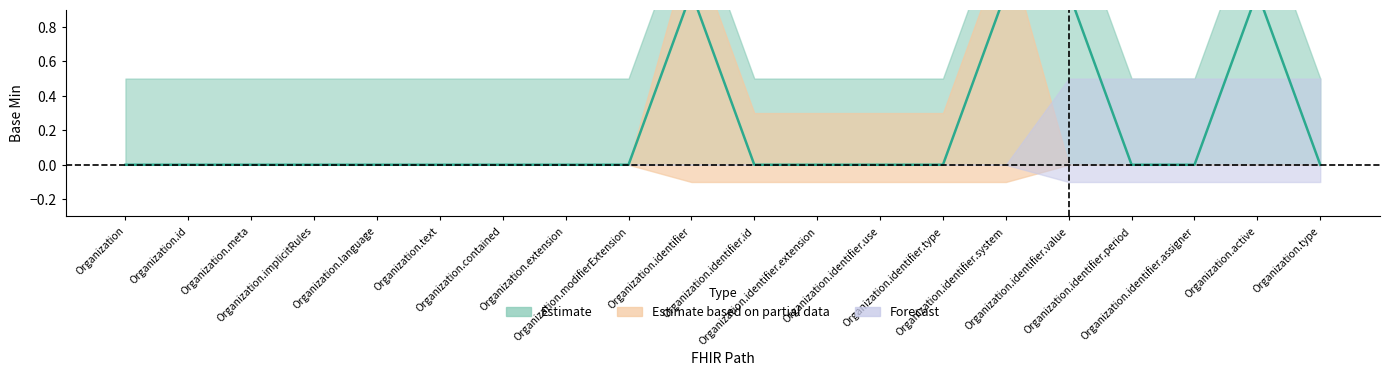

True or false: Forecast and Estimate based on partial data cross at least once.

False